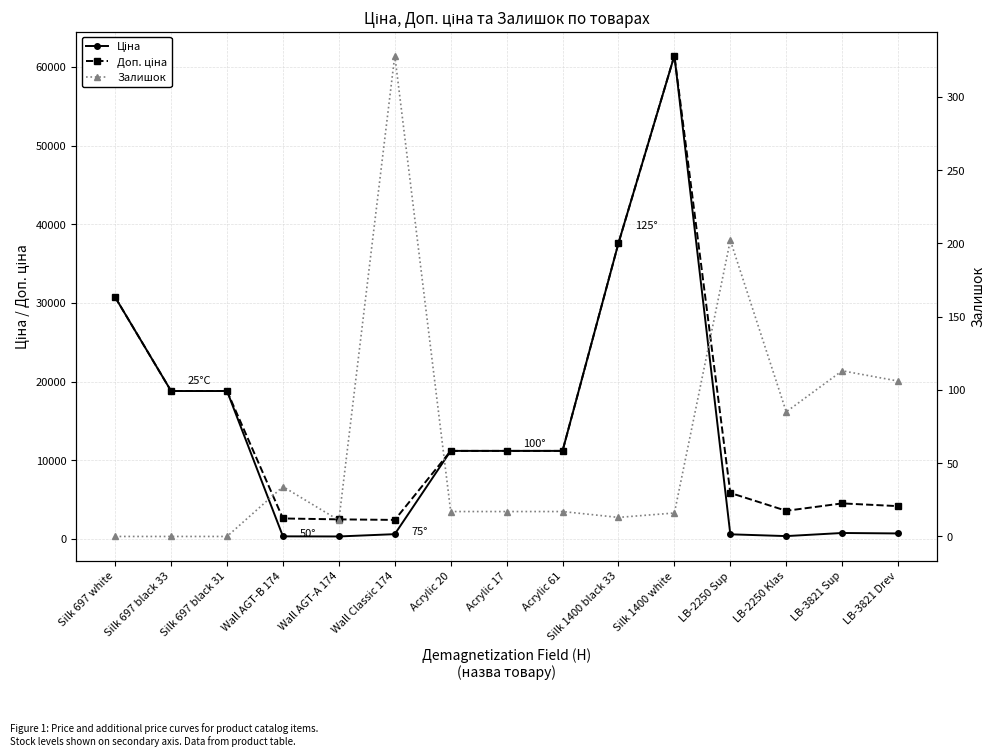

The value of Залишок at Acrylic 61 is 17.0. True or false?

True